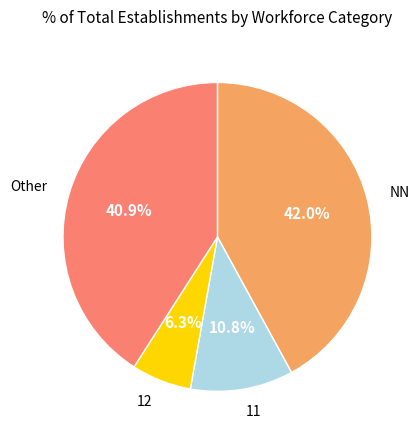

Does any single category account for the majority?

No